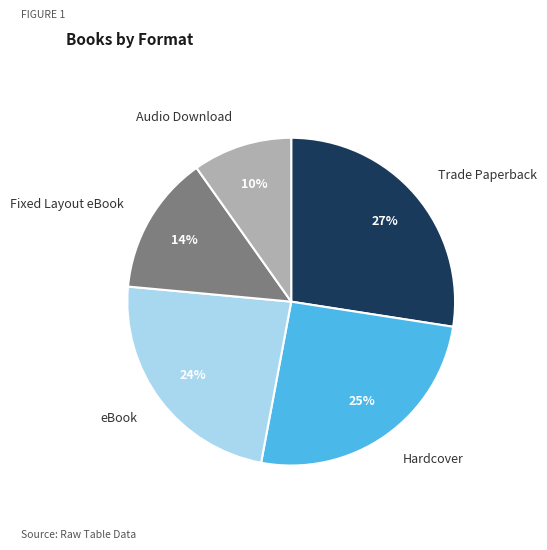

How many segments does this pie chart have?

5